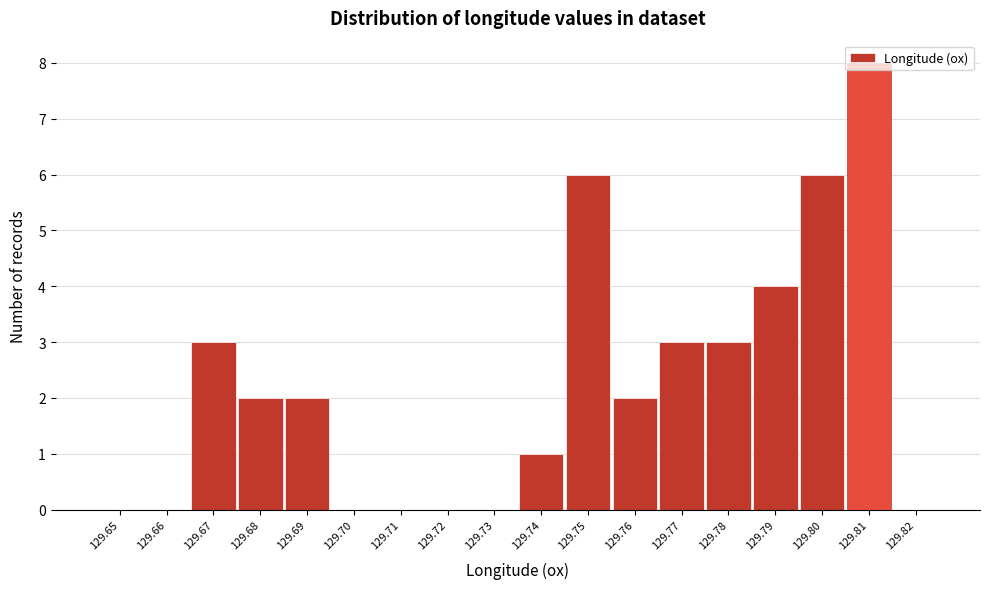

What is the greatest value displayed?

8